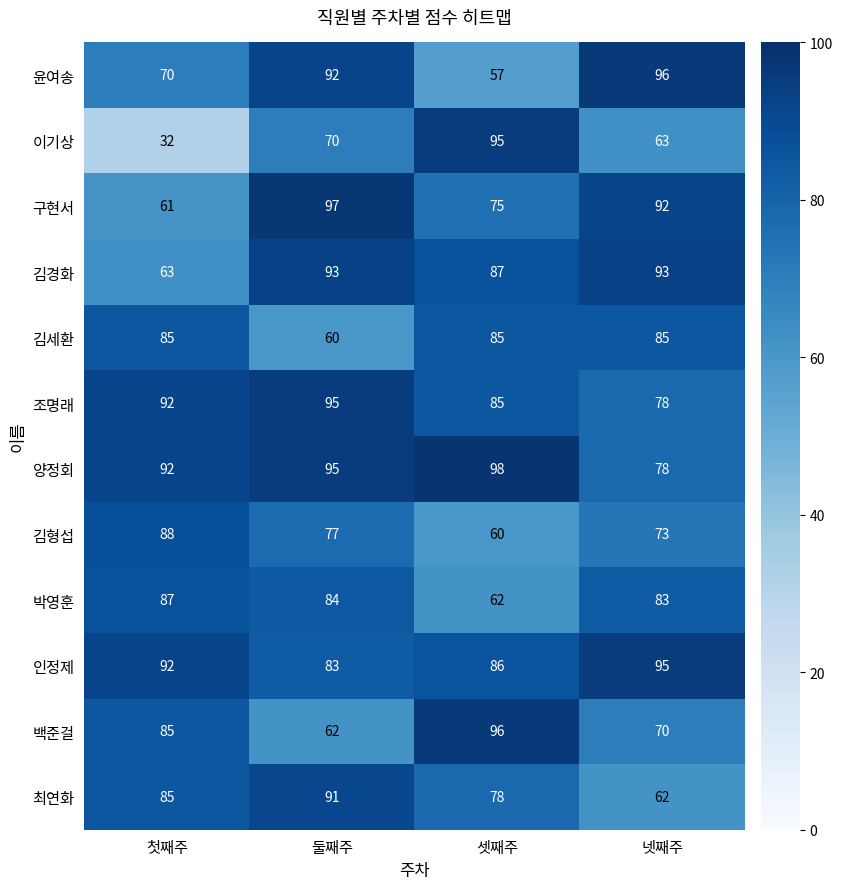

What value does the 양정회 series have at 넷째주, to the nearest 10?

80